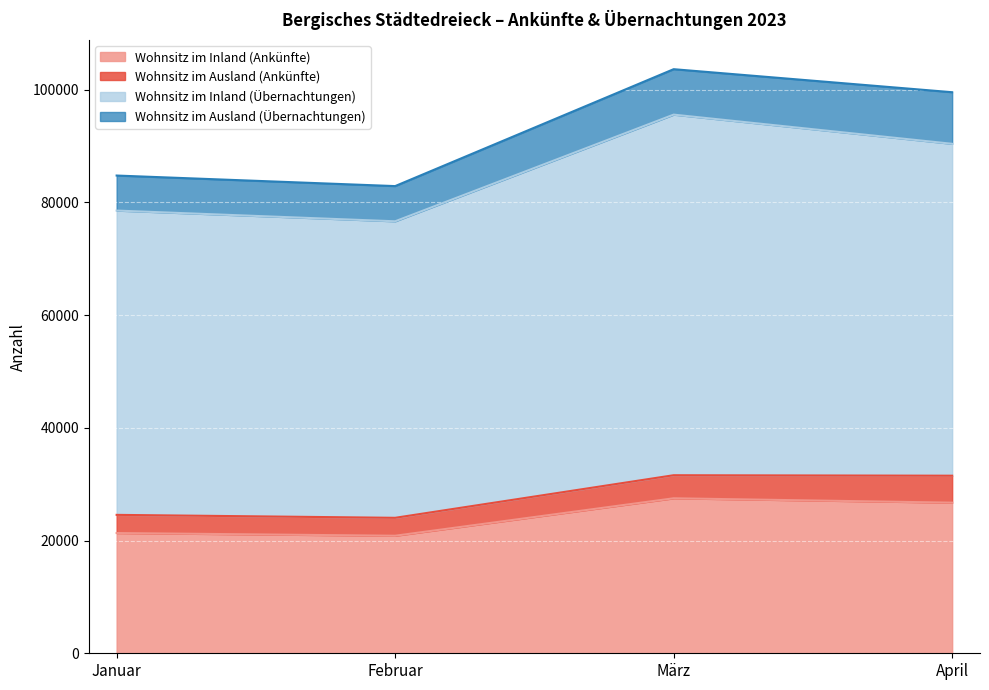

What is the total value across all series at Januar?

84764